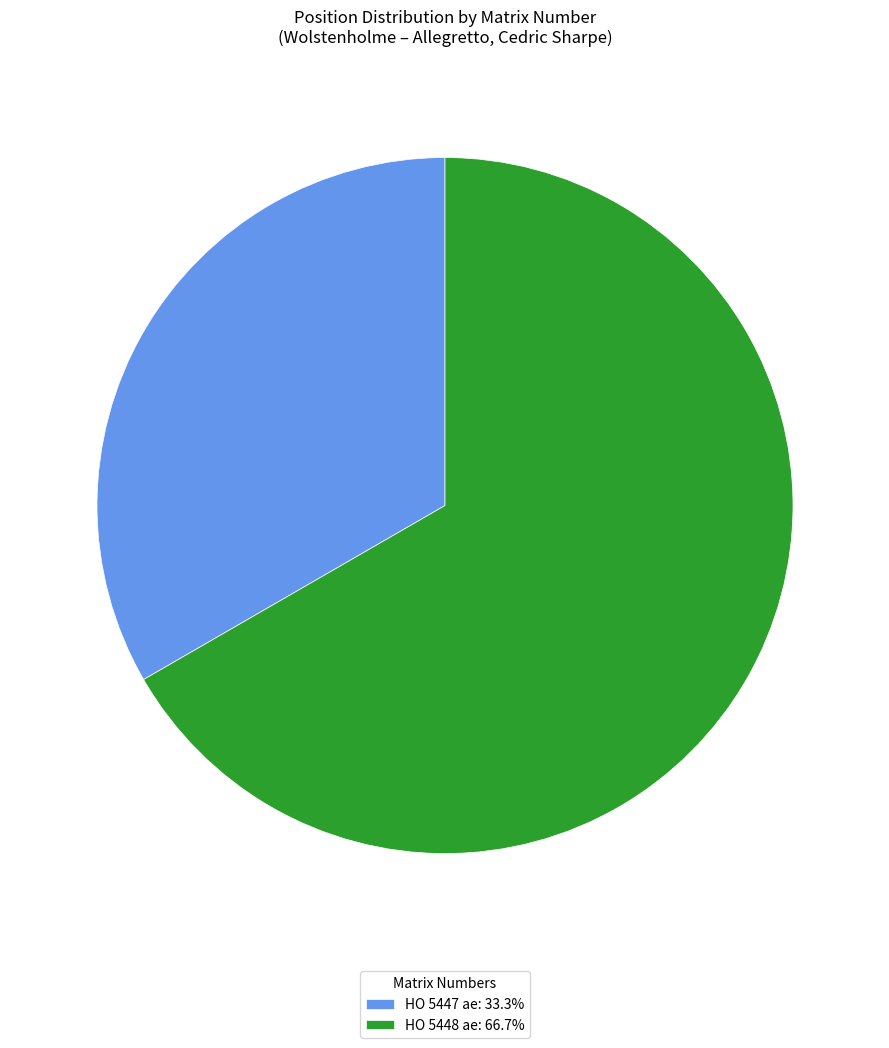

Is there any slice that represents more than half of the pie?

Yes